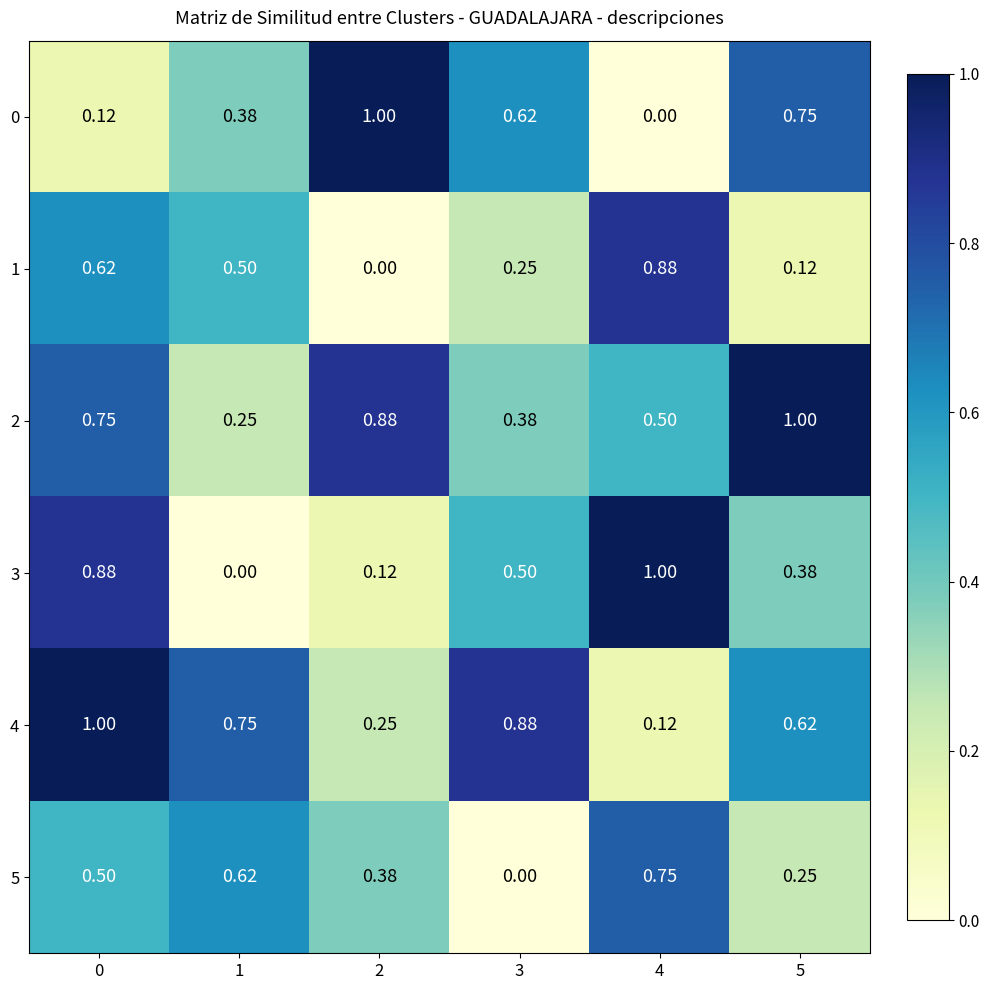

What is the total value across all series at 5?

3.1